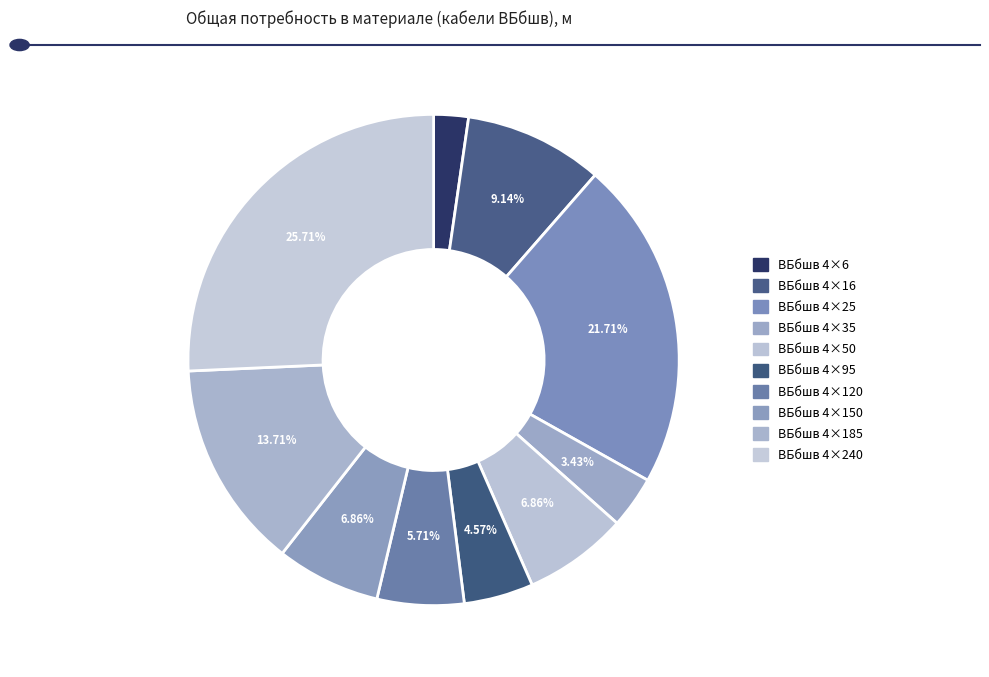

How many segments does this pie chart have?

10